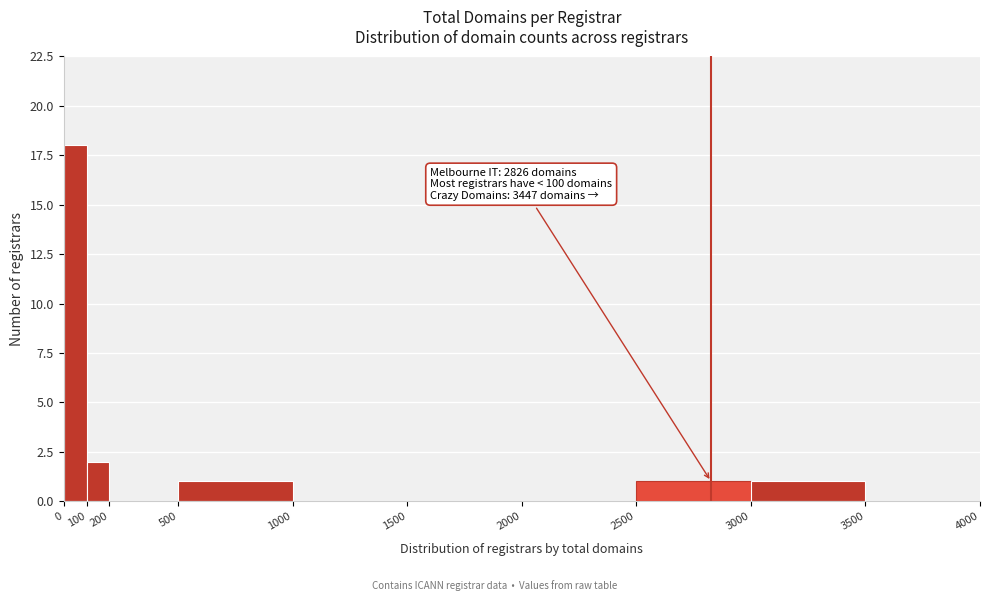

Which range on the x-axis has the tallest bar?

0 to 100